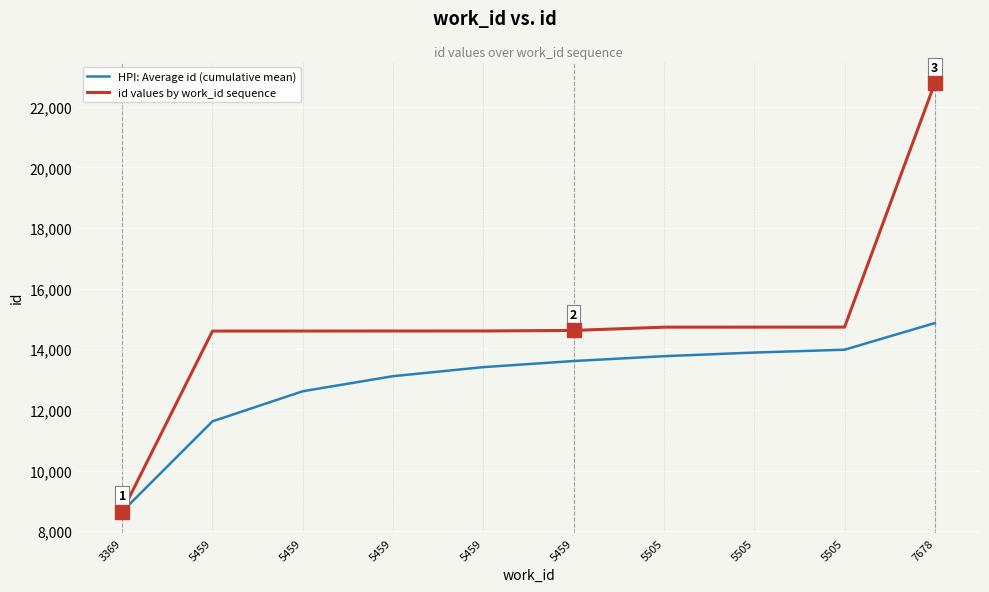

Which has a higher value, 5505 or 5505?

5505